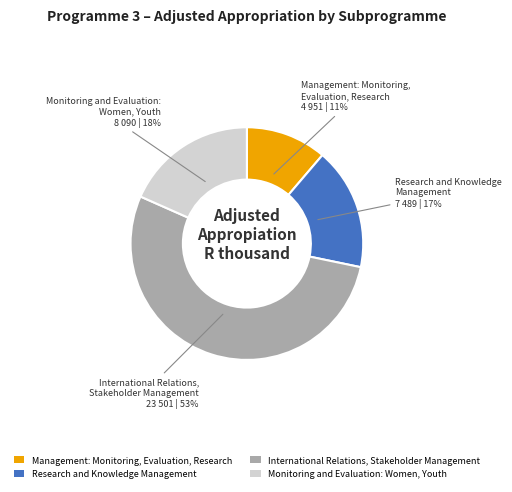

Does any single category account for the majority?

Yes